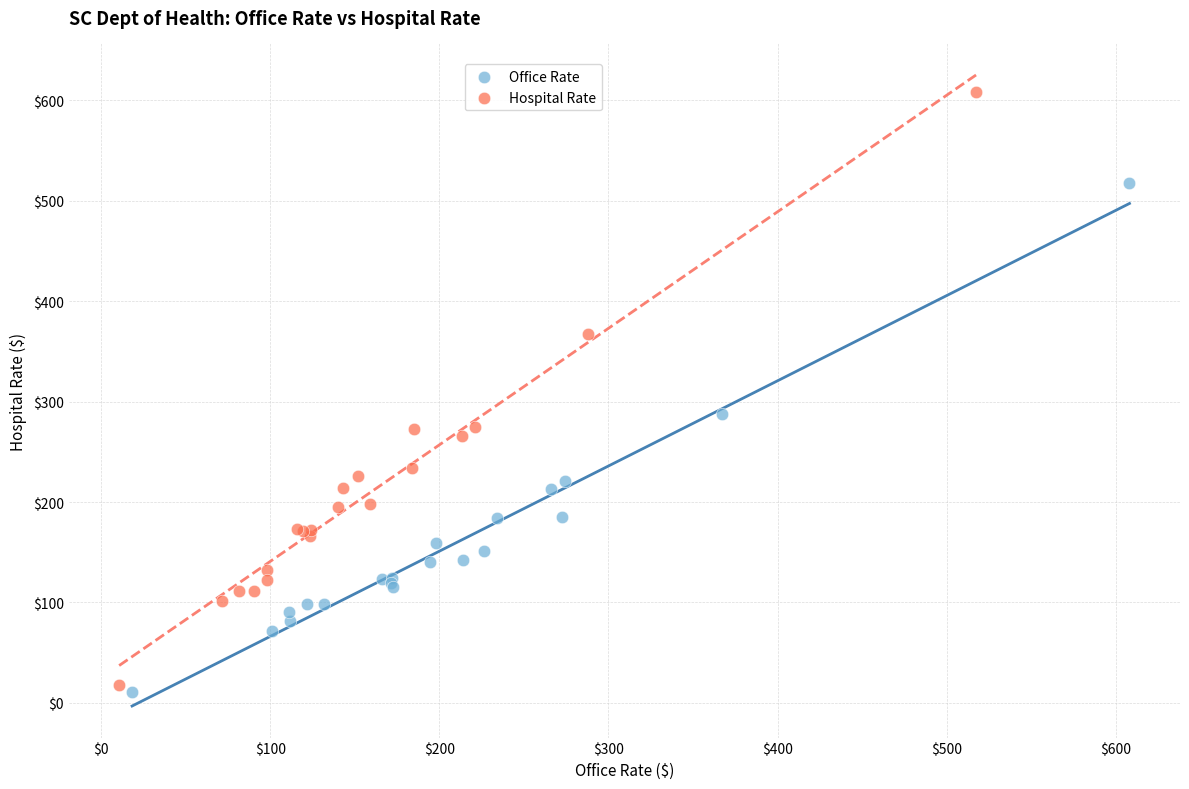

Which series has the widest spread of Y values?

Hospital Rate